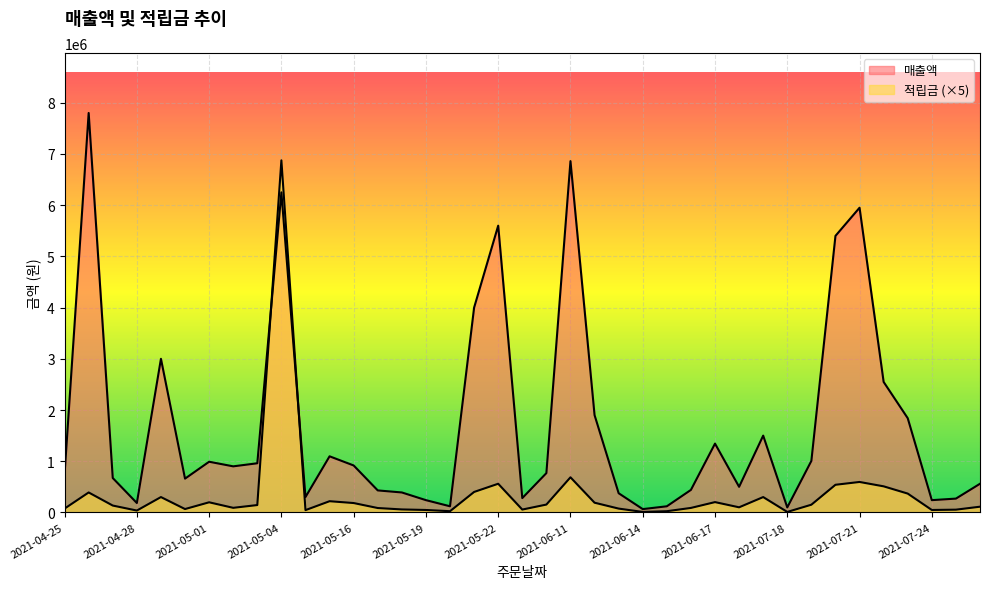

How many lines are shown in the chart?

2